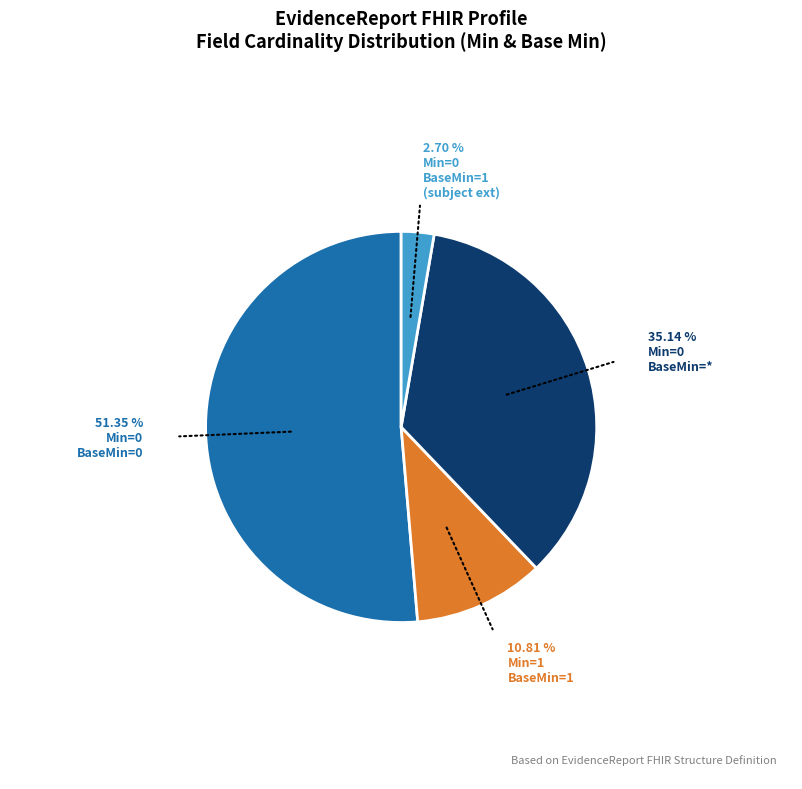

Is there a majority slice in this chart?

Yes